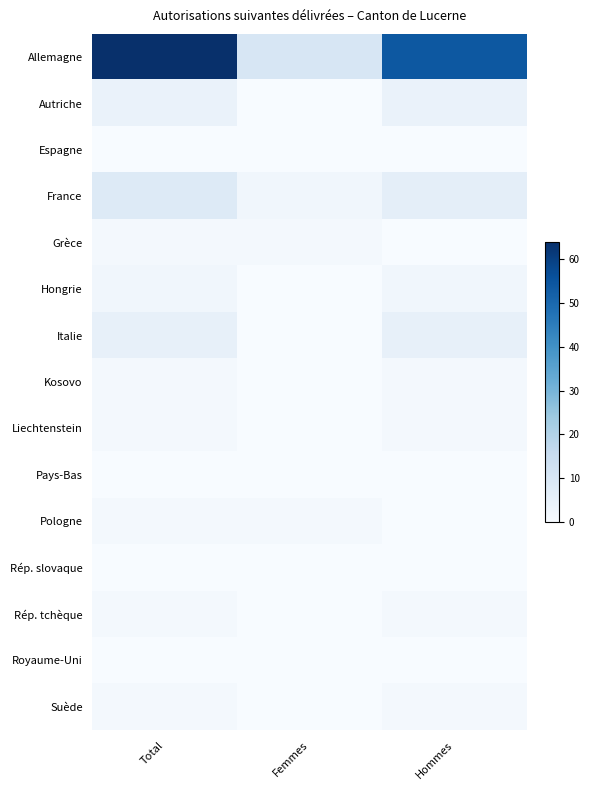

Reading right to left, what are all the values shown in this chart?

Allemagne: Hommes=54	Femmes=10	Total=64
Autriche: Hommes=4	Femmes=0	Total=4
Espagne: Hommes=0	Femmes=0	Total=0
France: Hommes=6	Femmes=2	Total=8
Grèce: Hommes=0	Femmes=1	Total=1
Hongrie: Hommes=2	Femmes=0	Total=2
Italie: Hommes=5	Femmes=0	Total=5
Kosovo: Hommes=1	Femmes=0	Total=1
Liechtenstein: Hommes=1	Femmes=0	Total=1
Pays-Bas: Hommes=0	Femmes=0	Total=0
Pologne: Hommes=0	Femmes=1	Total=1
Rép. slovaque: Hommes=0	Femmes=0	Total=0
Rép. tchèque: Hommes=1	Femmes=0	Total=1
Royaume-Uni: Hommes=0	Femmes=0	Total=0
Suède: Hommes=1	Femmes=0	Total=1